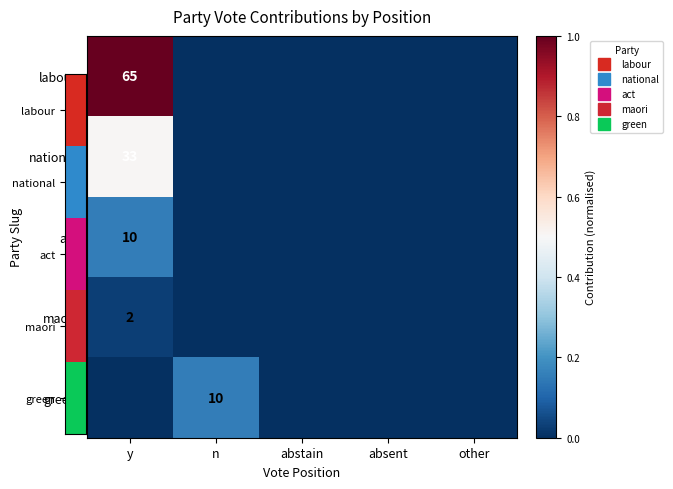

Which has a higher value, abstain or absent?

abstain